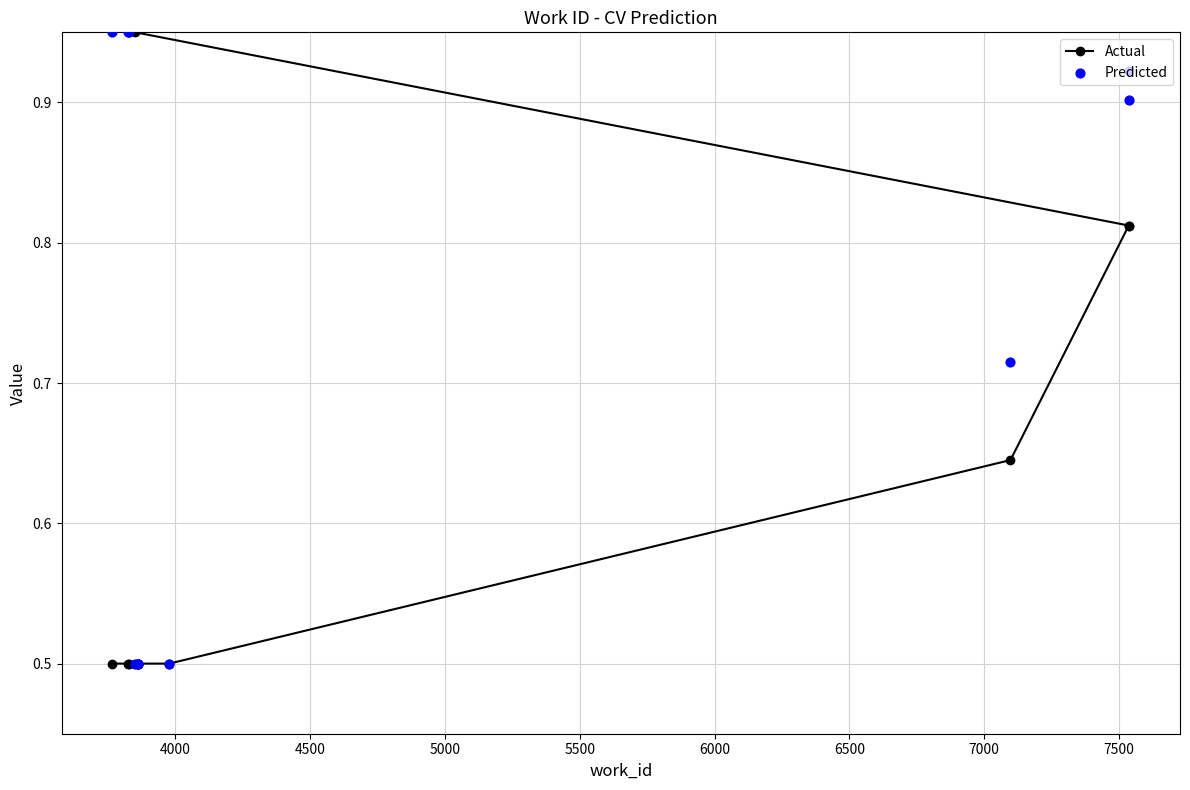

Which series contains the highest Y value?

Actual